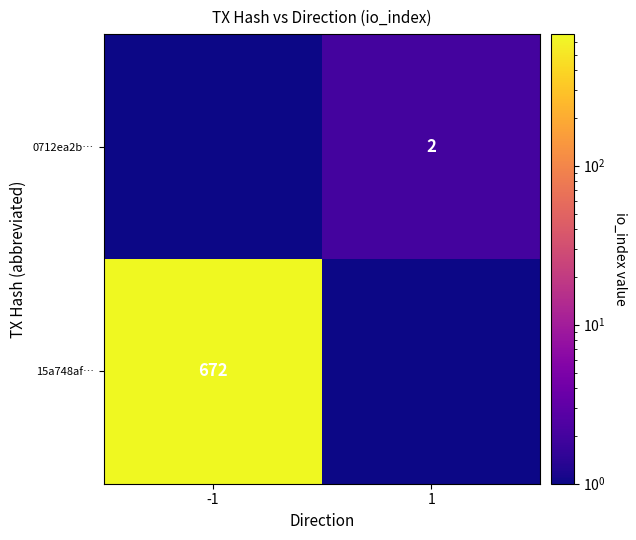

At which label does 0712ea2b… reach its peak?

1